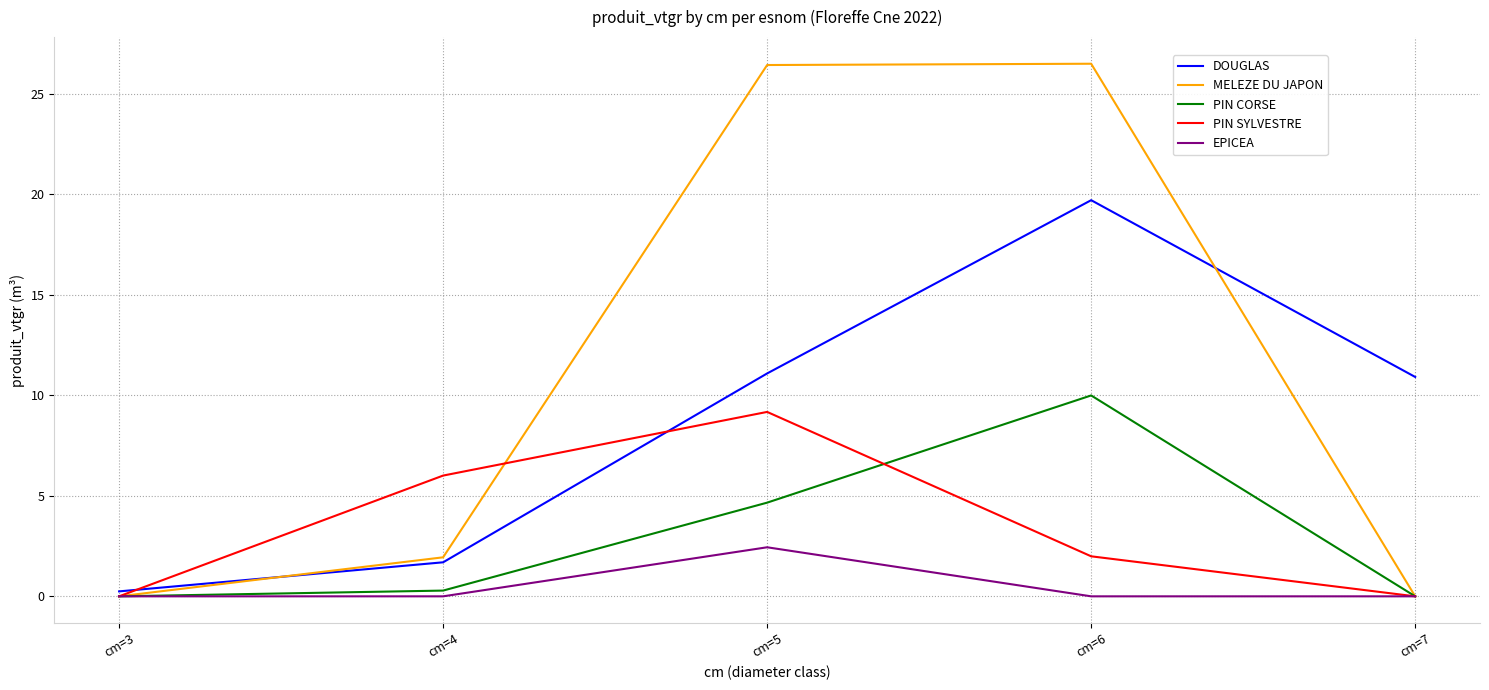

What value does the DOUGLAS series have at cm=7?

10.9